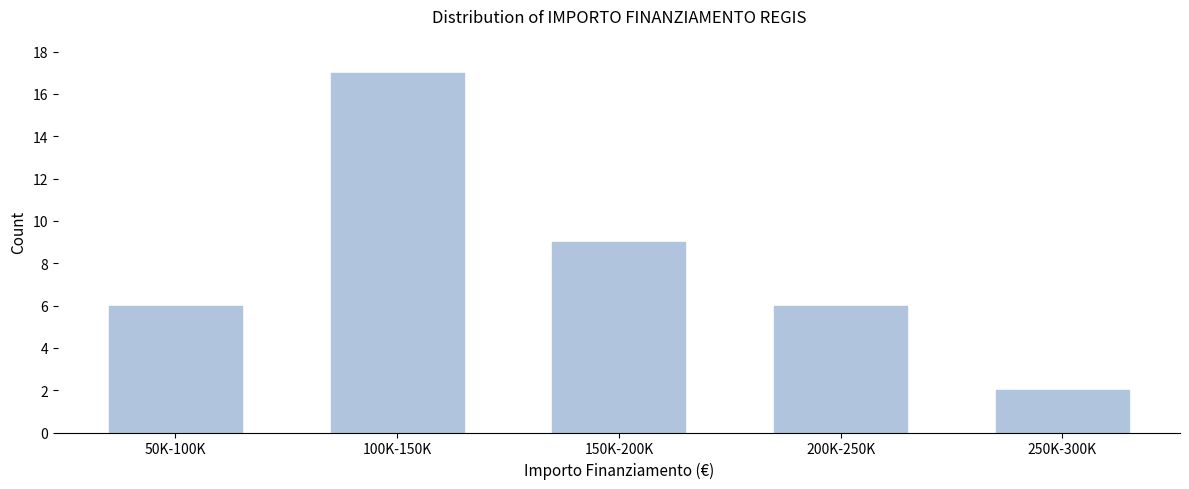

Reading left to right, extract all data points from this chart.

6	17	9	6	2